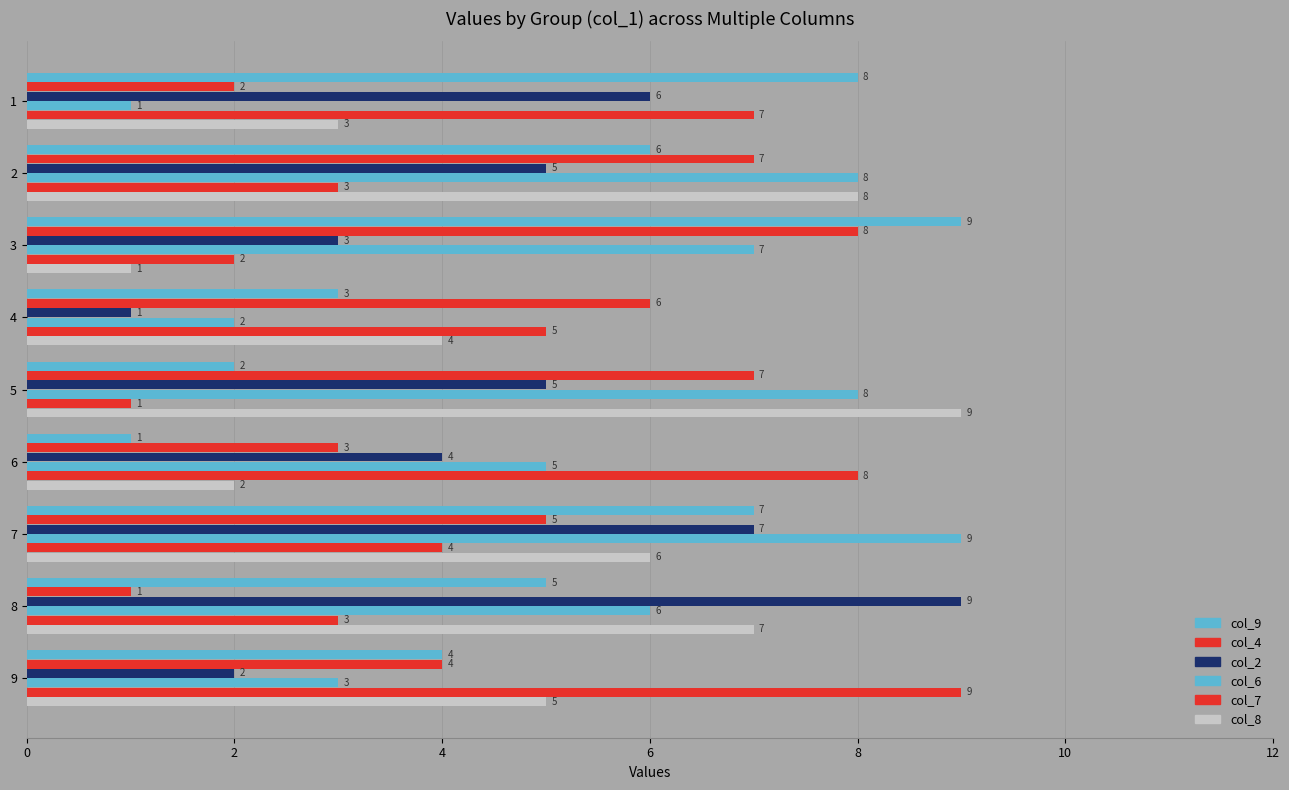

How many series are shown in this chart?

6